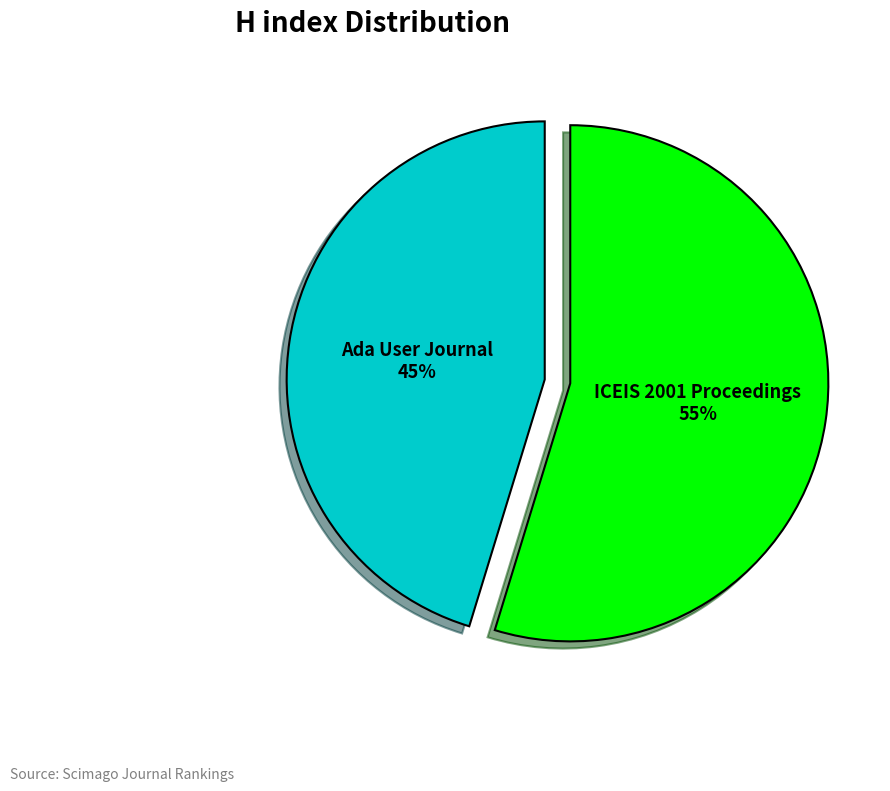

What is the largest slice in the pie chart?

ICEIS 2001 Proceedings